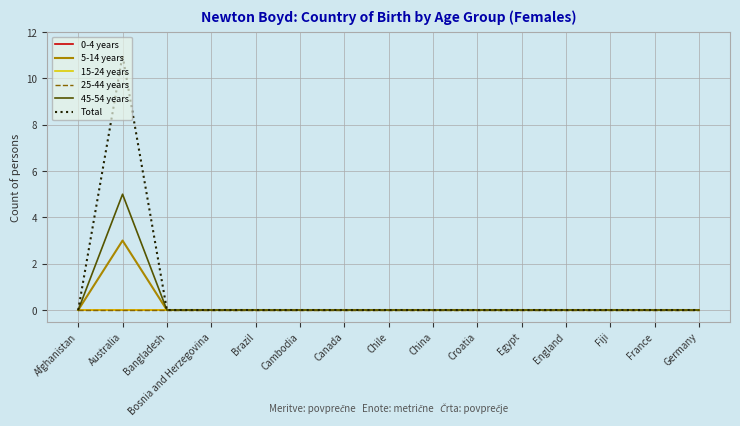

How many lines are shown in the chart?

6